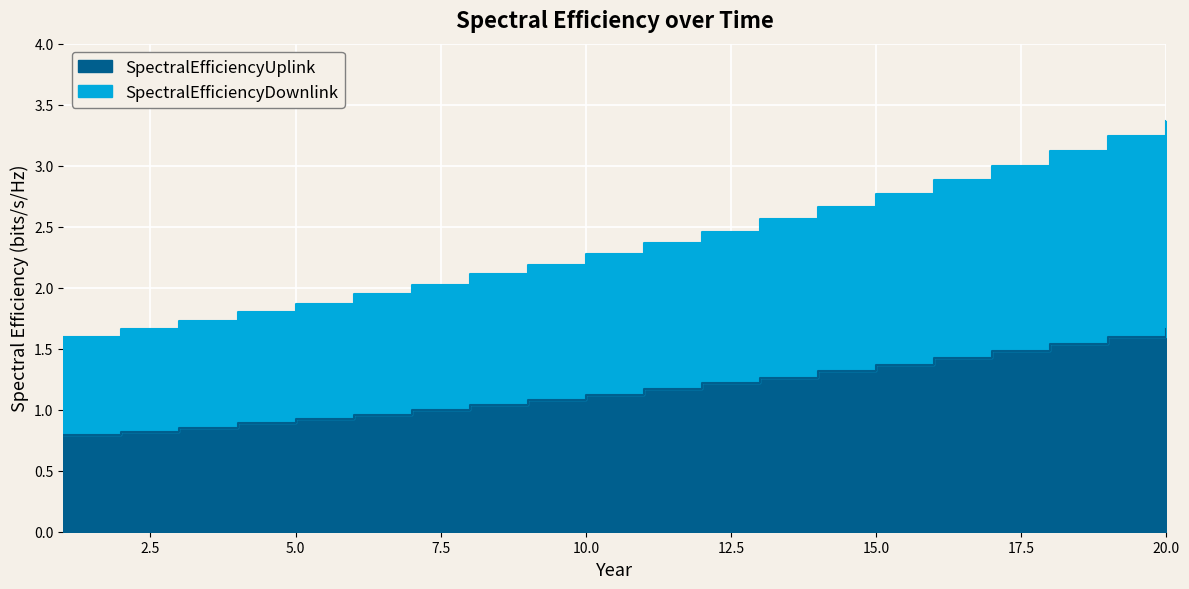

Is it true that SpectralEfficiencyDownlink equals 3.9 at 10?

False